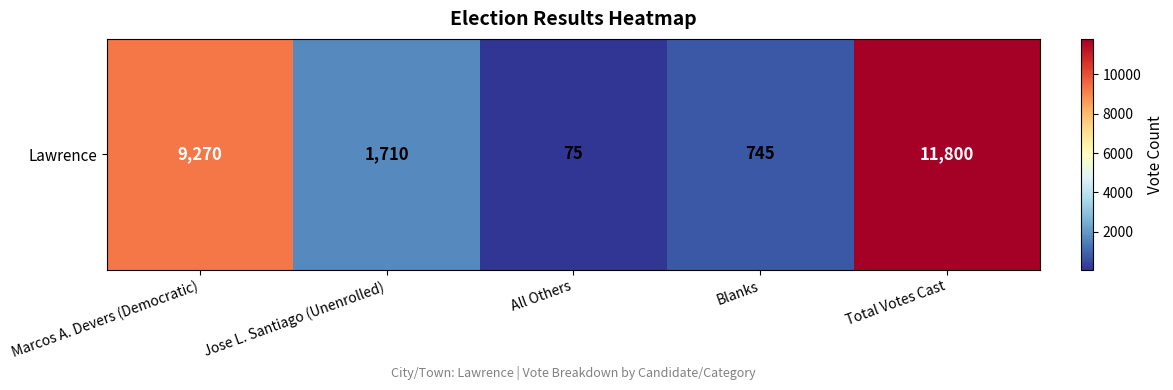

Reading left to right, transcribe all the data shown in this chart.

9270	1710	75	745	11800